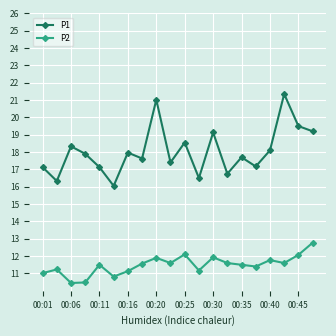

What is the maximum value shown in the chart?

21.4